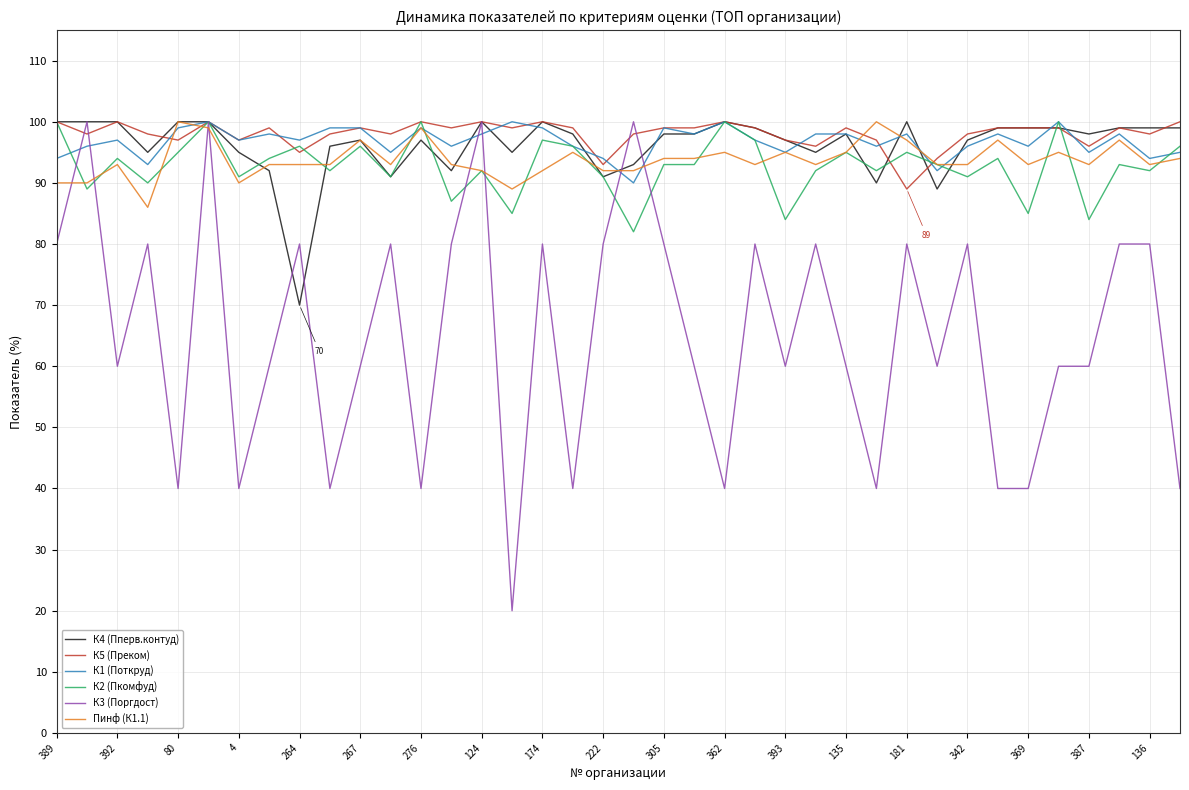

How many series are shown in this chart?

6